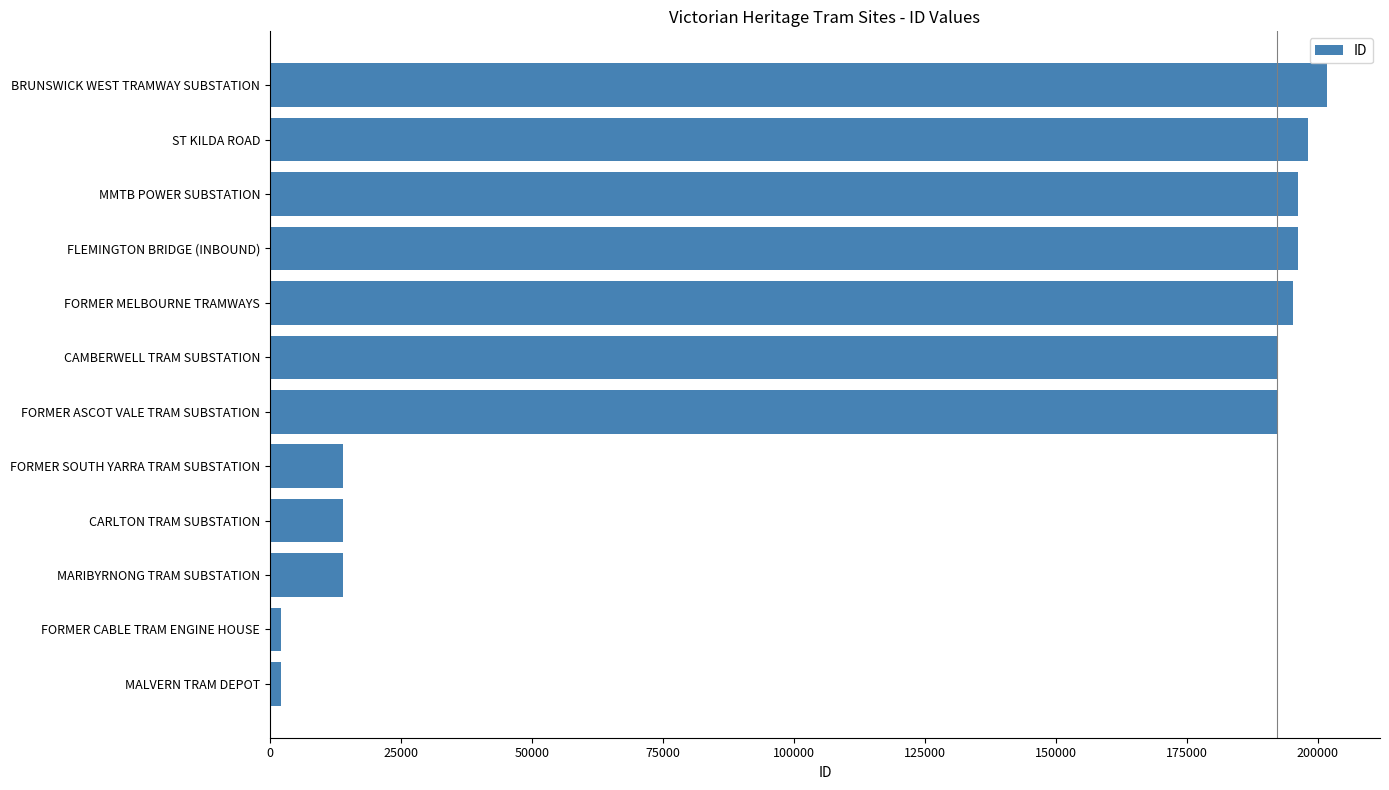

Between FORMER CABLE TRAM ENGINE HOUSE and FORMER ASCOT VALE TRAM SUBSTATION, which is larger?

FORMER ASCOT VALE TRAM SUBSTATION